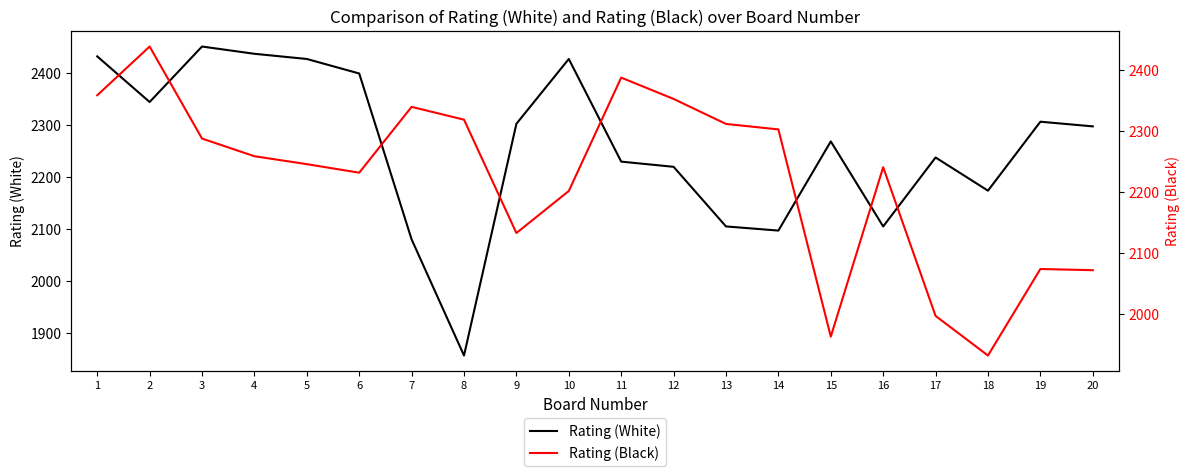

The Rating (White) series shows 1375 at 15. True or false?

False